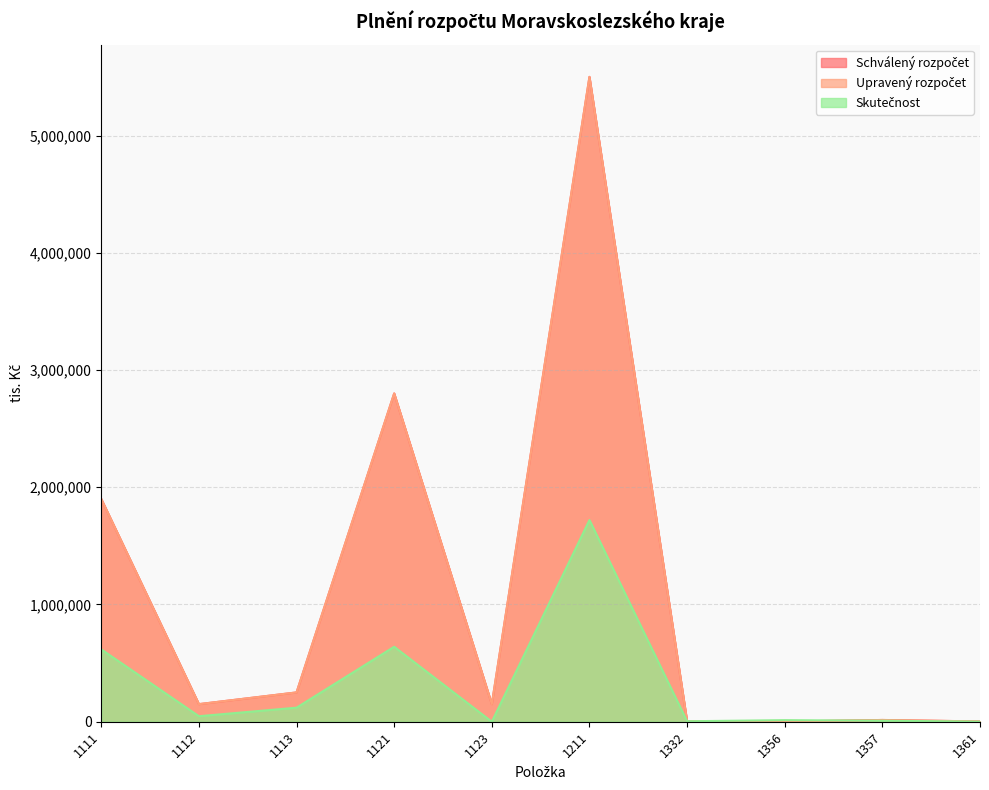

Does the chart have visible grid lines?

Yes